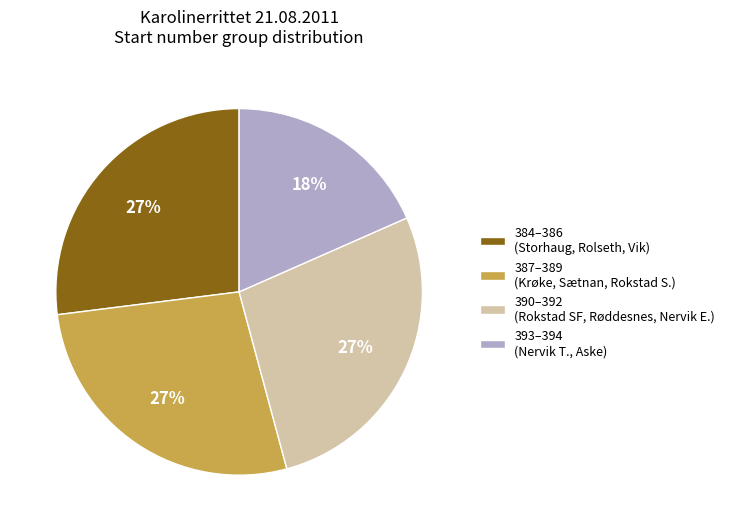

What is the ratio of the value at 387–389 (Krøke, Sætnan, Rokstad S.) to the value at 393–394 (Nervik T., Aske)?

1.5